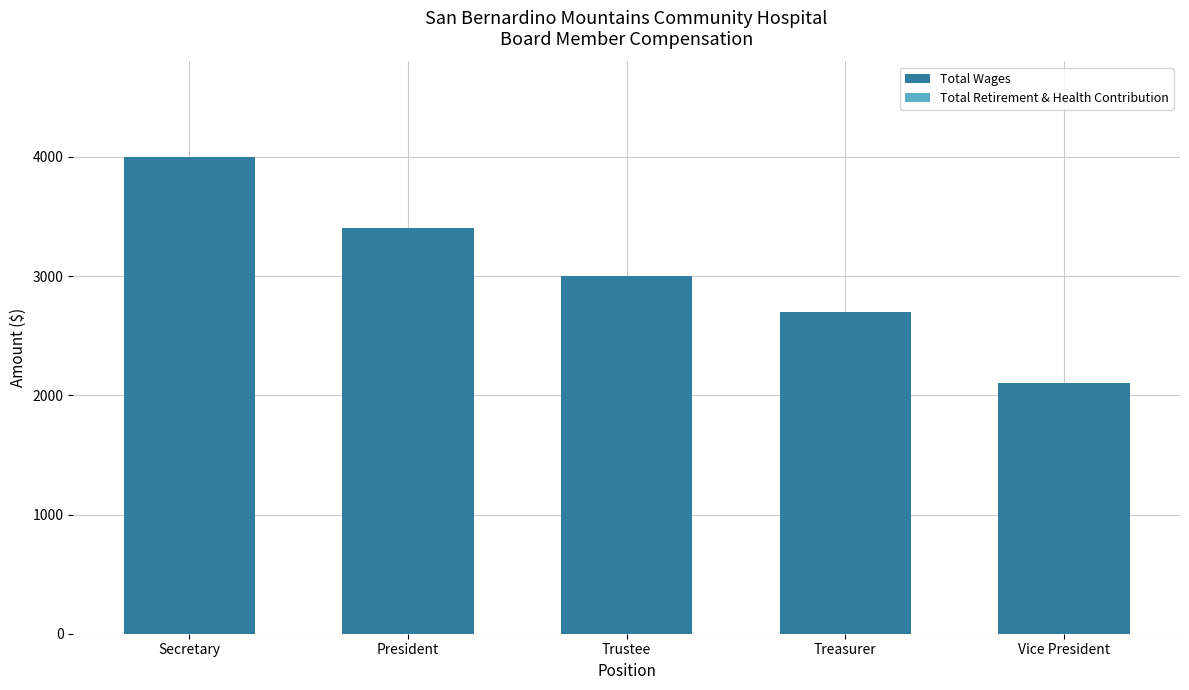

The value at Trustee is 1734. True or false?

False